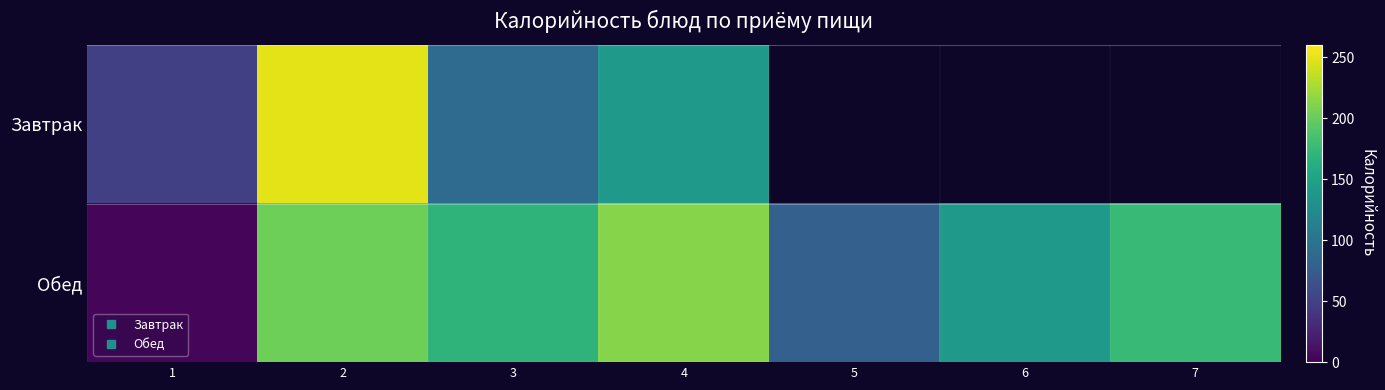

What is the total value across all series at 2?

451.9